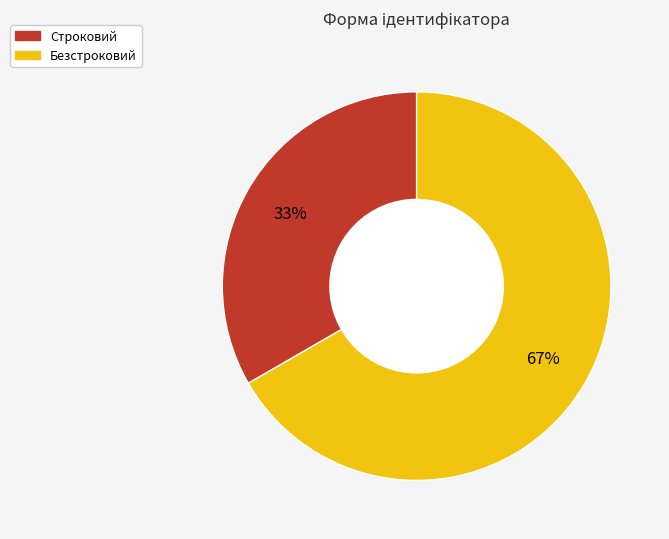

How many segments does this pie chart have?

2